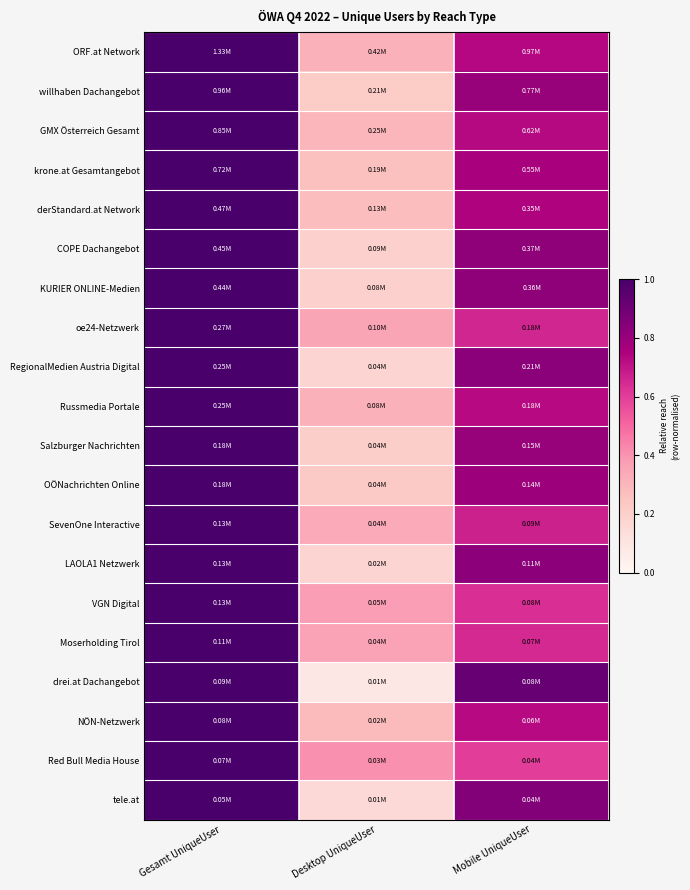

Rank the series at Desktop UniqueUser from highest to lowest value.

Red Bull Media House, VGN Digital, Moserholding Tirol, oe24-Netzwerk, SevenOne Interactive, Russmedia Portale, ORF.at Network, GMX Österreich Gesamt, NÖN-Netzwerk, derStandard.at Network, krone.at Gesamtangebot, OÖNachrichten Online, willhaben Dachangebot, Salzburger Nachrichten, COPE Dachangebot, KURIER ONLINE-Medien, LAOLA1 Netzwerk, RegionalMedien Austria Digital, tele.at, drei.at Dachangebot